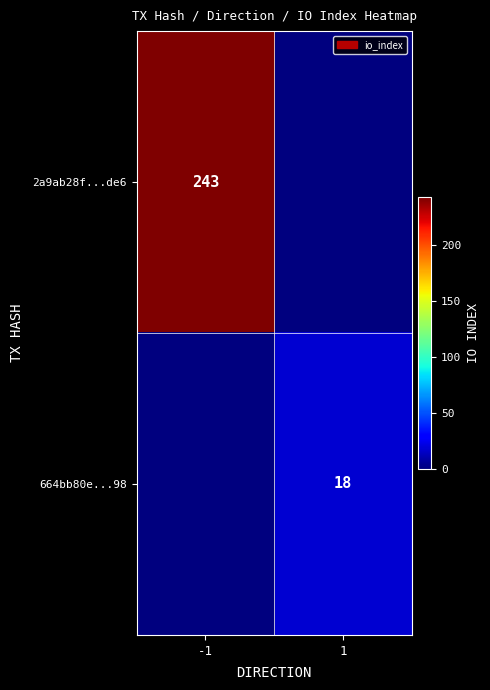

The 664bb80e...98 series shows 6 at 1. True or false?

False